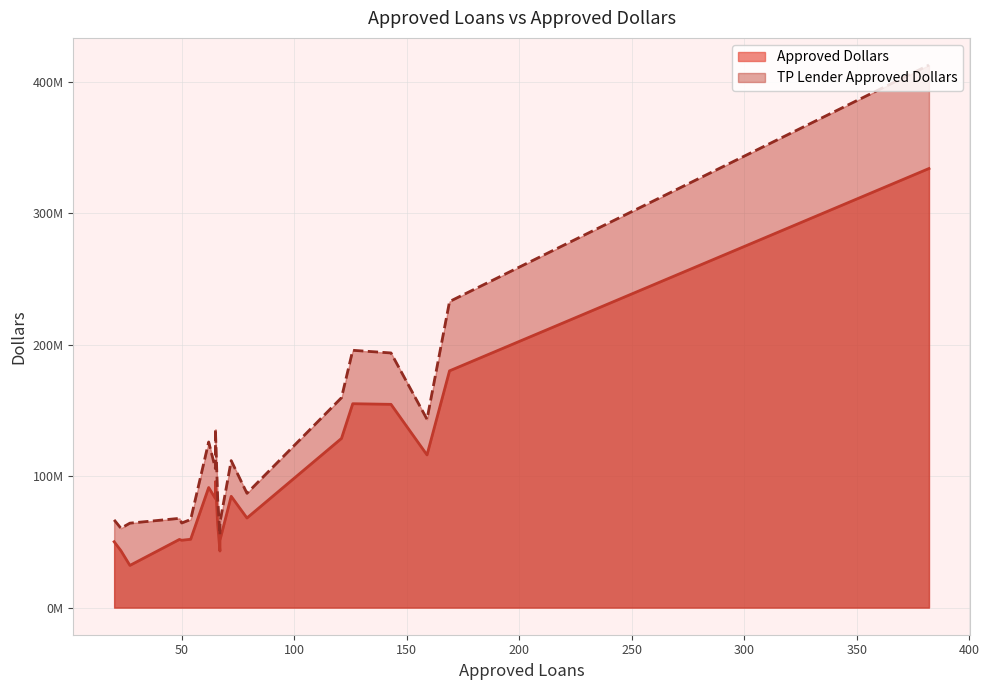

True or false: Approved Dollars and TP Lender Approved Dollars cross at least once.

False